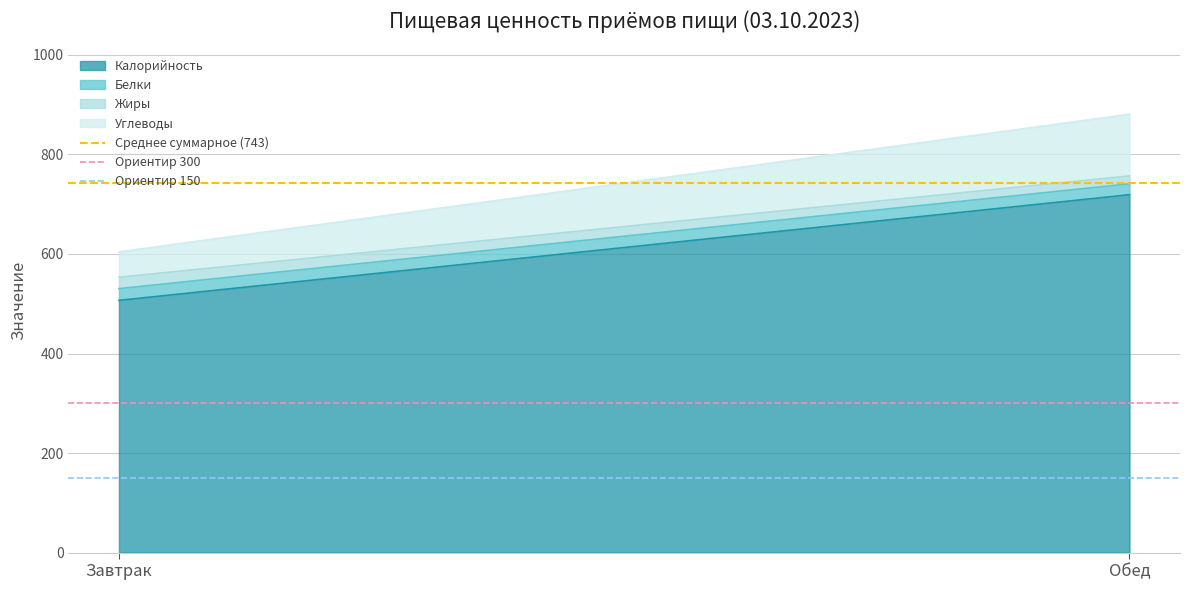

What is the maximum value for Калорийность?

719.2